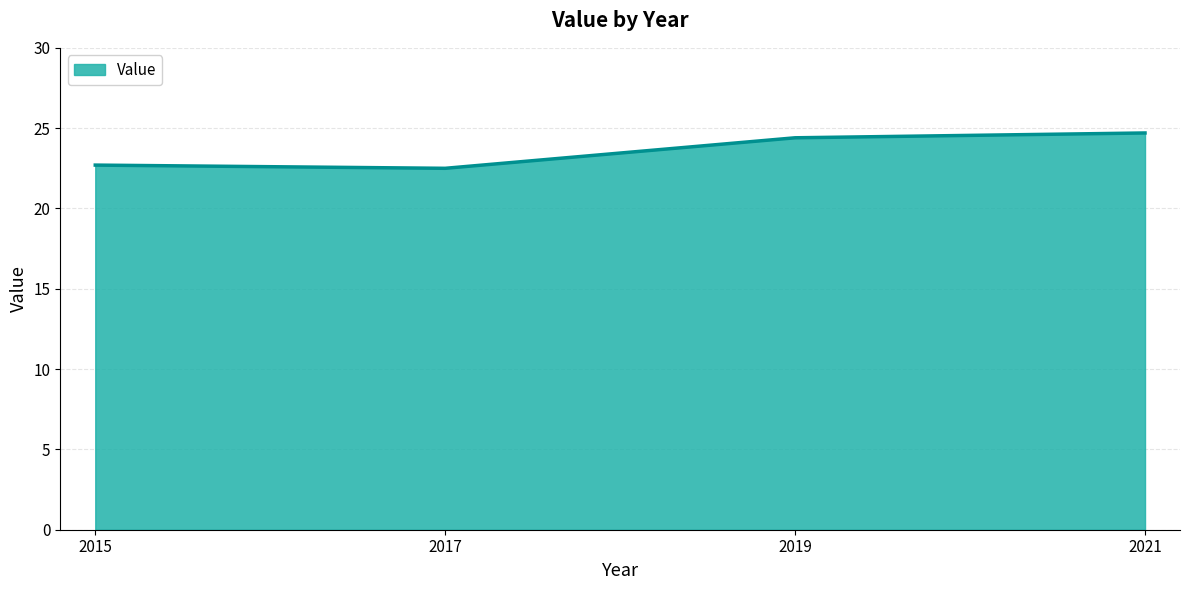

The value at 2019 is 42.3. True or false?

False